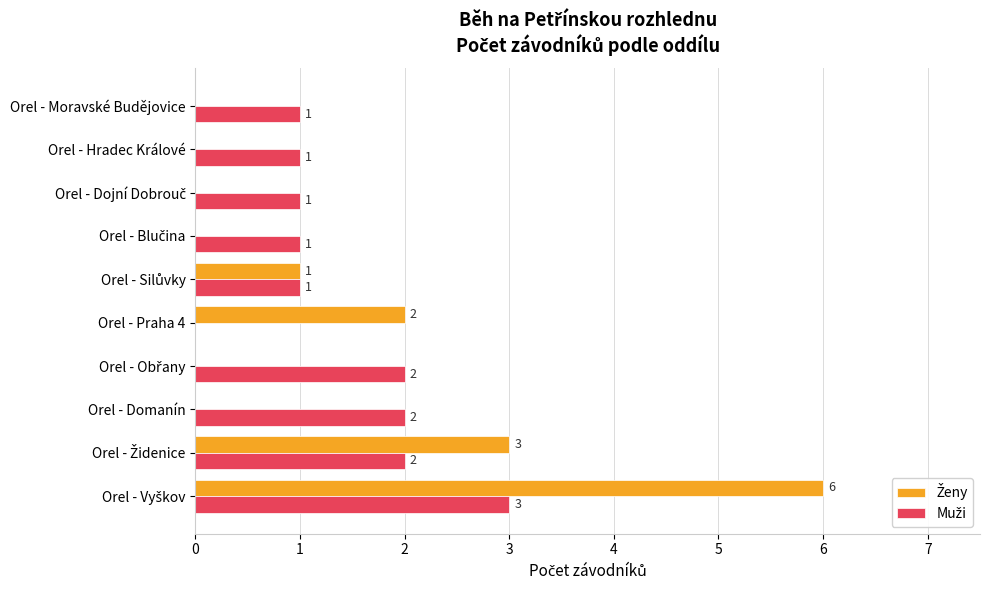

How many categories are shown in the chart?

10